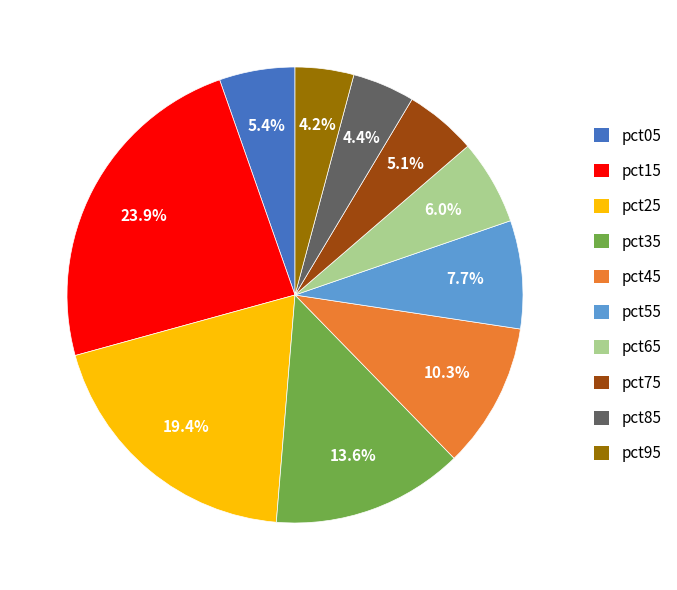

To the nearest percent, what is the difference between the pct25 and pct35 slice percentages?

6%